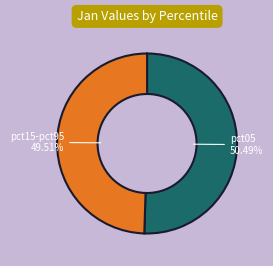

Combined, do pct15-pct95 and pct05 account for over 50%?

Yes